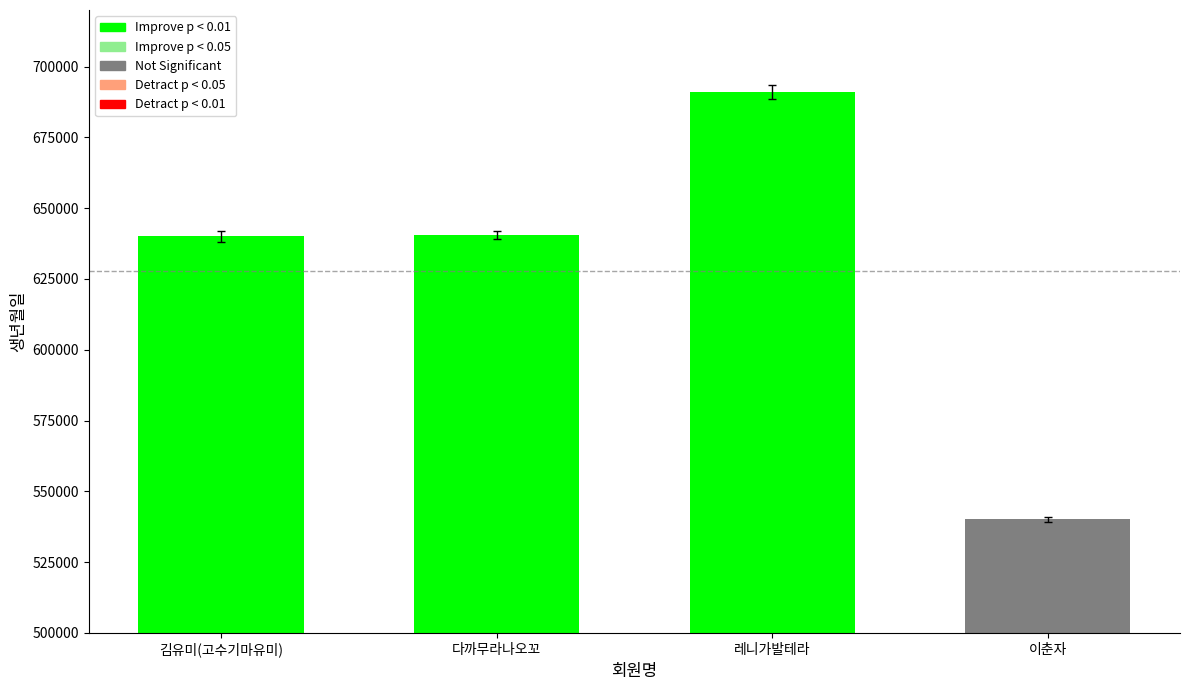

What position from the right is 다까무라나오꼬?

3